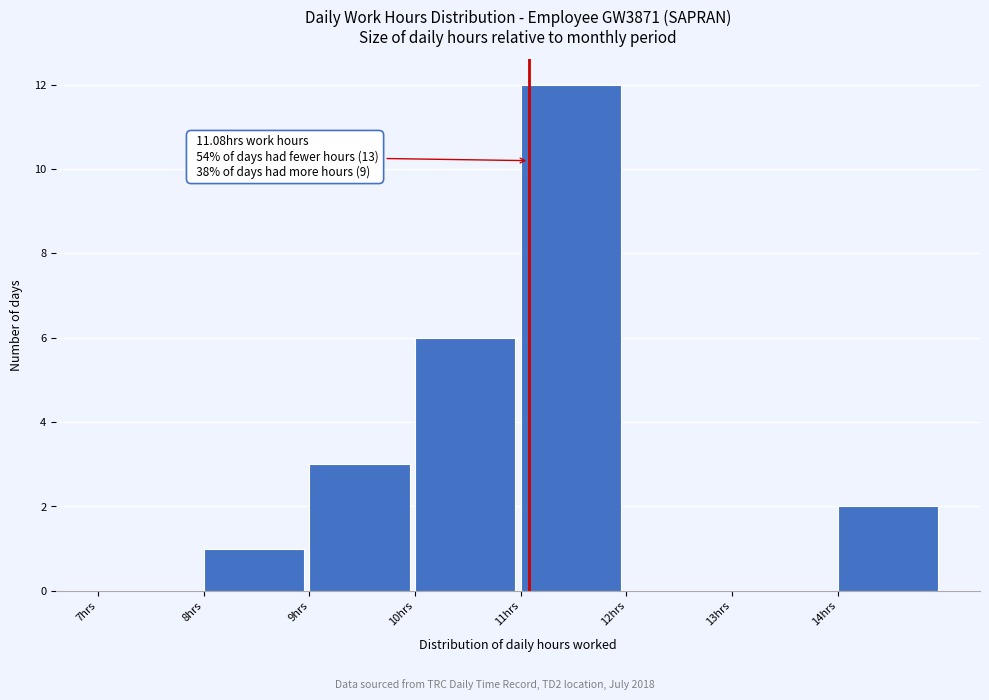

Which range on the x-axis has the tallest bar?

11 to 12